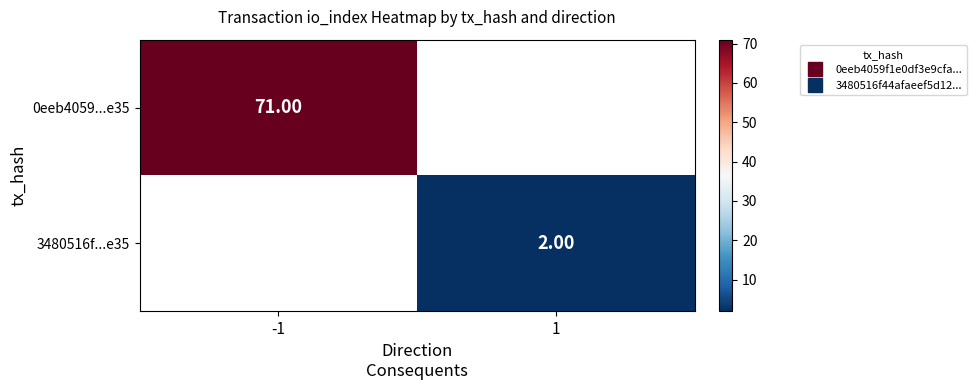

Count the number of categories in the chart.

2